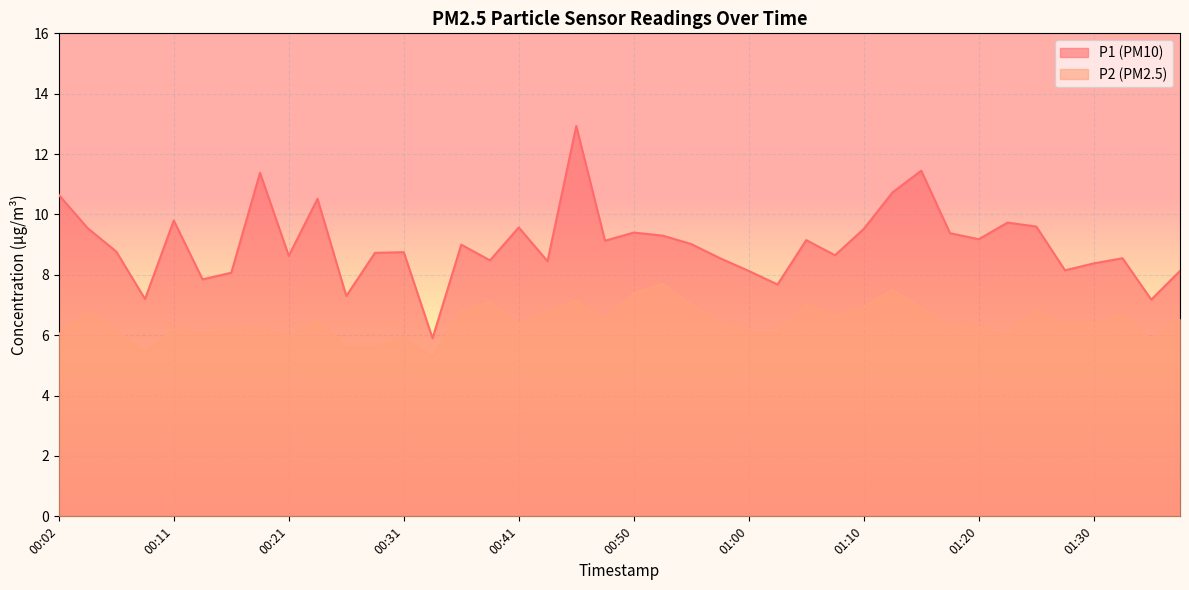

Rank the series by their average value, from highest to lowest.

P1 (PM10), P2 (PM2.5)